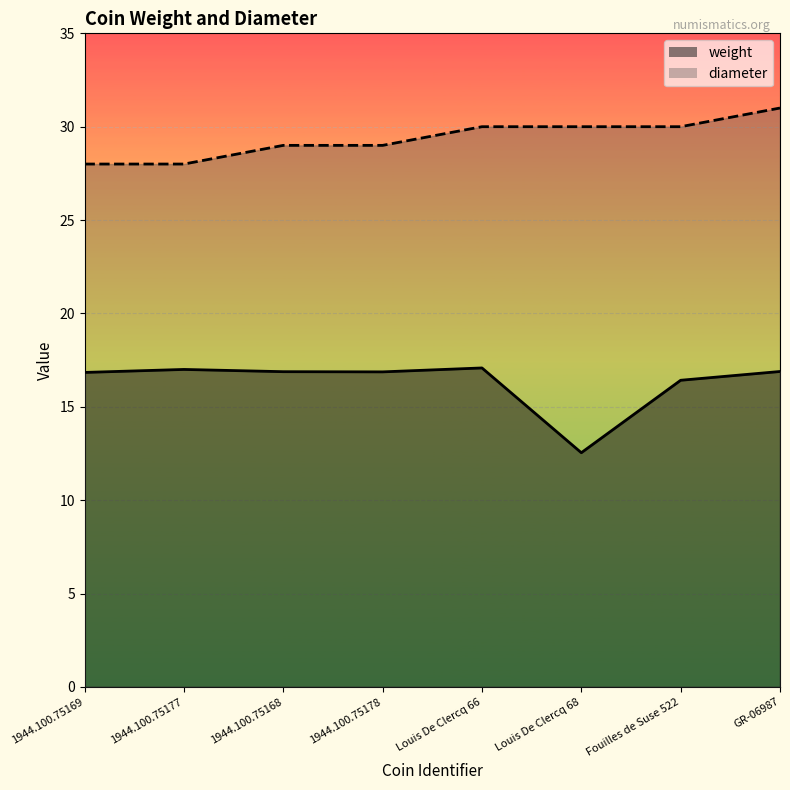

Reading right to left, what are all the values shown in this chart?

weight: GR-06987=16.9	Fouilles de Suse 522=16.4	Louis De Clercq 68=12.5	Louis De Clercq 66=17.1	1944.100.75178=16.9	1944.100.75168=16.9	1944.100.75177=17.0	1944.100.75169=16.8
diameter: GR-06987=31.0	Fouilles de Suse 522=30.0	Louis De Clercq 68=30.0	Louis De Clercq 66=30.0	1944.100.75178=29.0	1944.100.75168=29.0	1944.100.75177=28.0	1944.100.75169=28.0